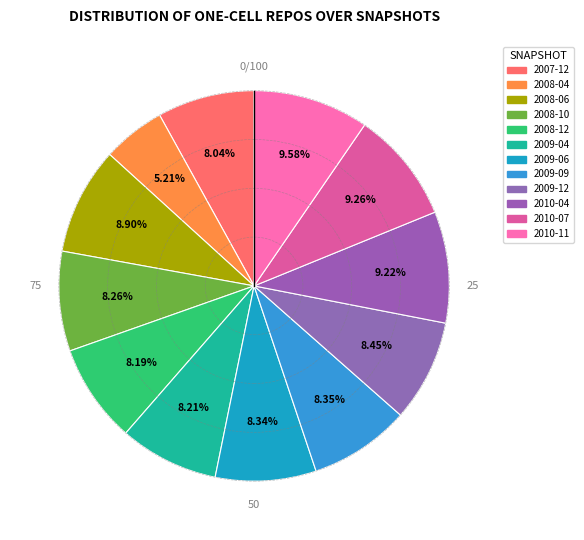

Count the number of slices in the pie.

12